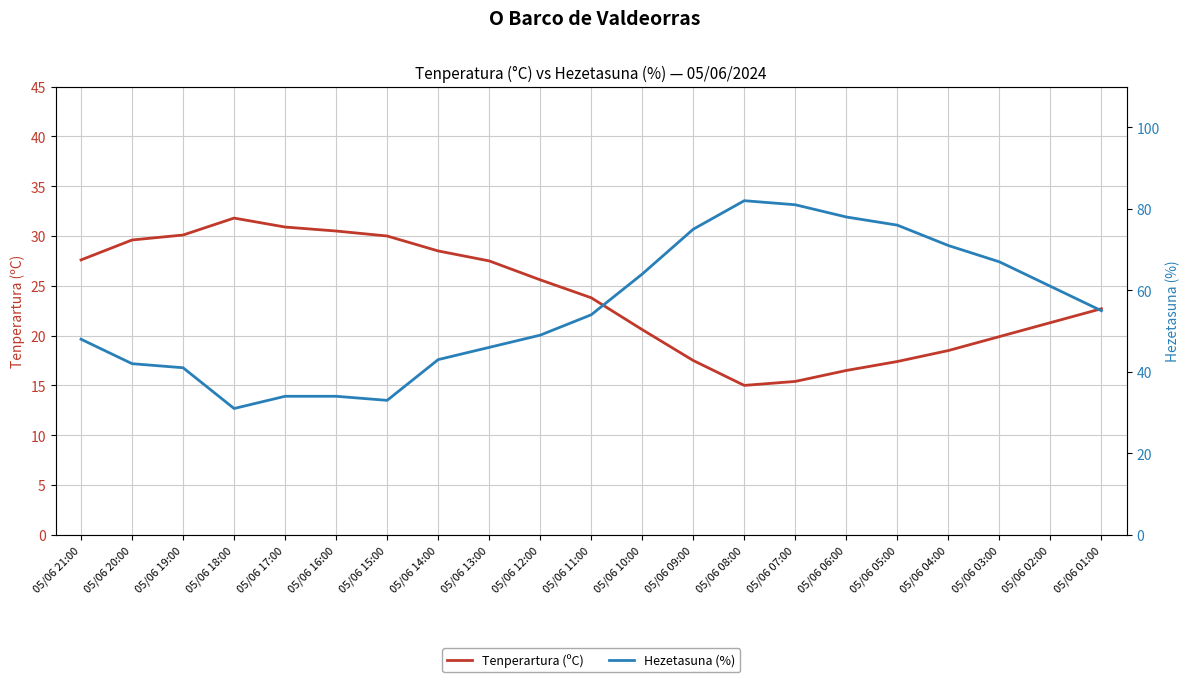

At 05/06 04:00, list the series in order from largest to smallest.

Hezetasuna (%), Tenperartura (ºC)